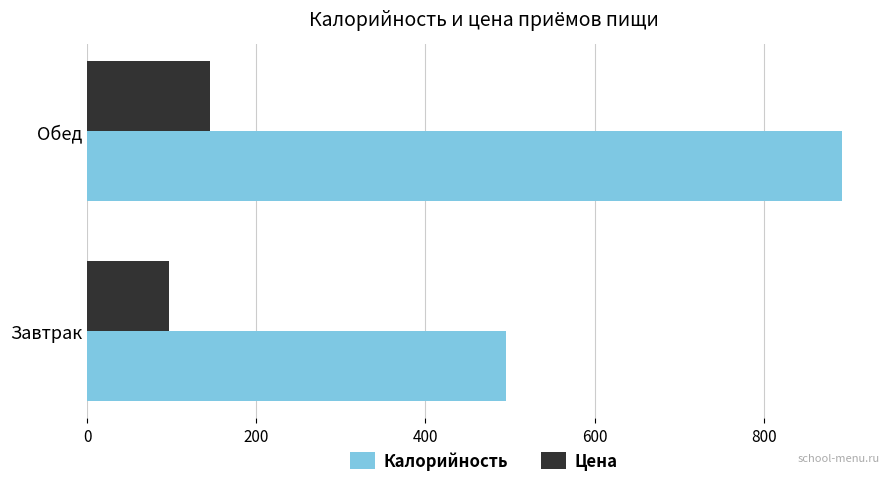

What is the difference between the Калорийность values at Завтрак and Обед?

397.5